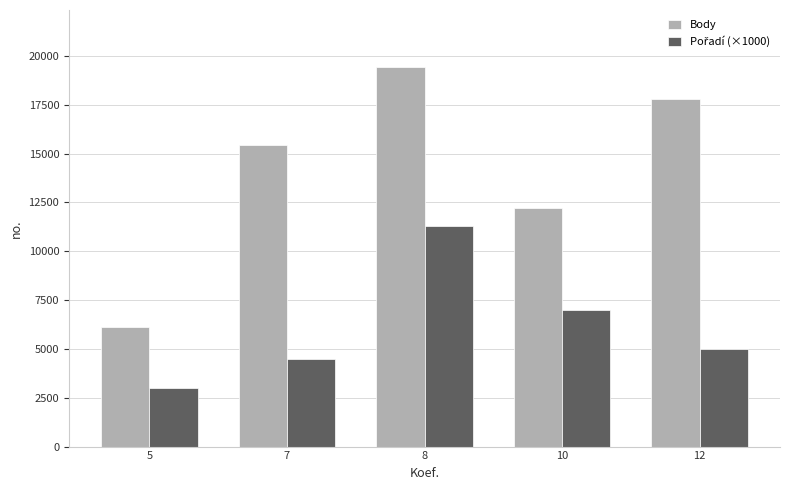

List the labels in order of Body value, smallest first.

5, 10, 7, 12, 8